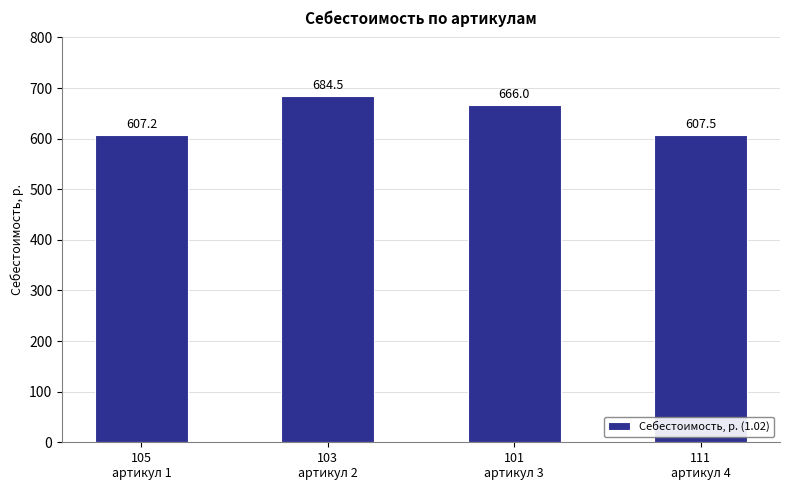

Reading left to right, list all the values displayed in this chart.

607.2	684.5	666.0	607.5